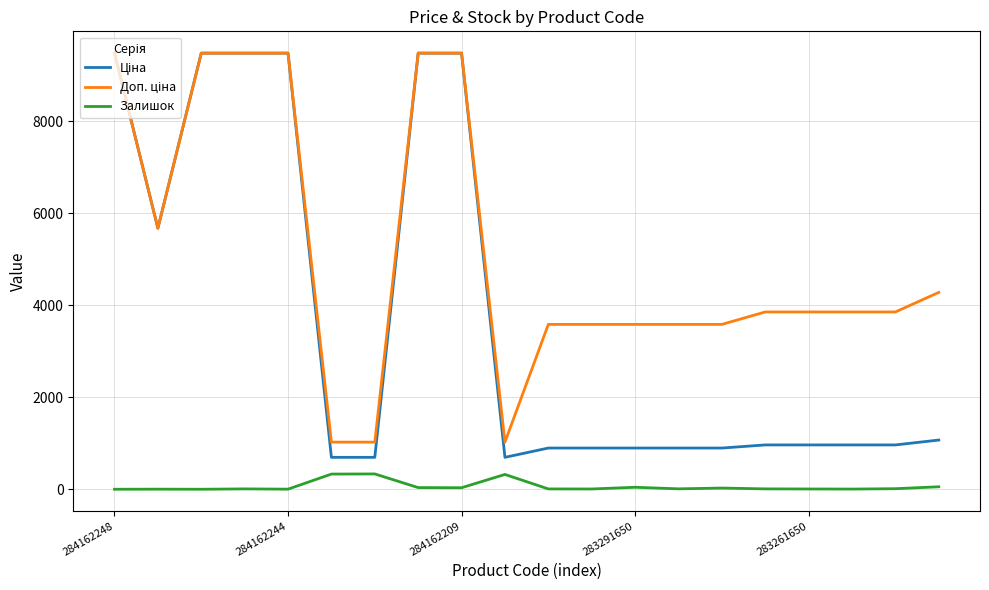

What is the greatest value displayed?

9480.1